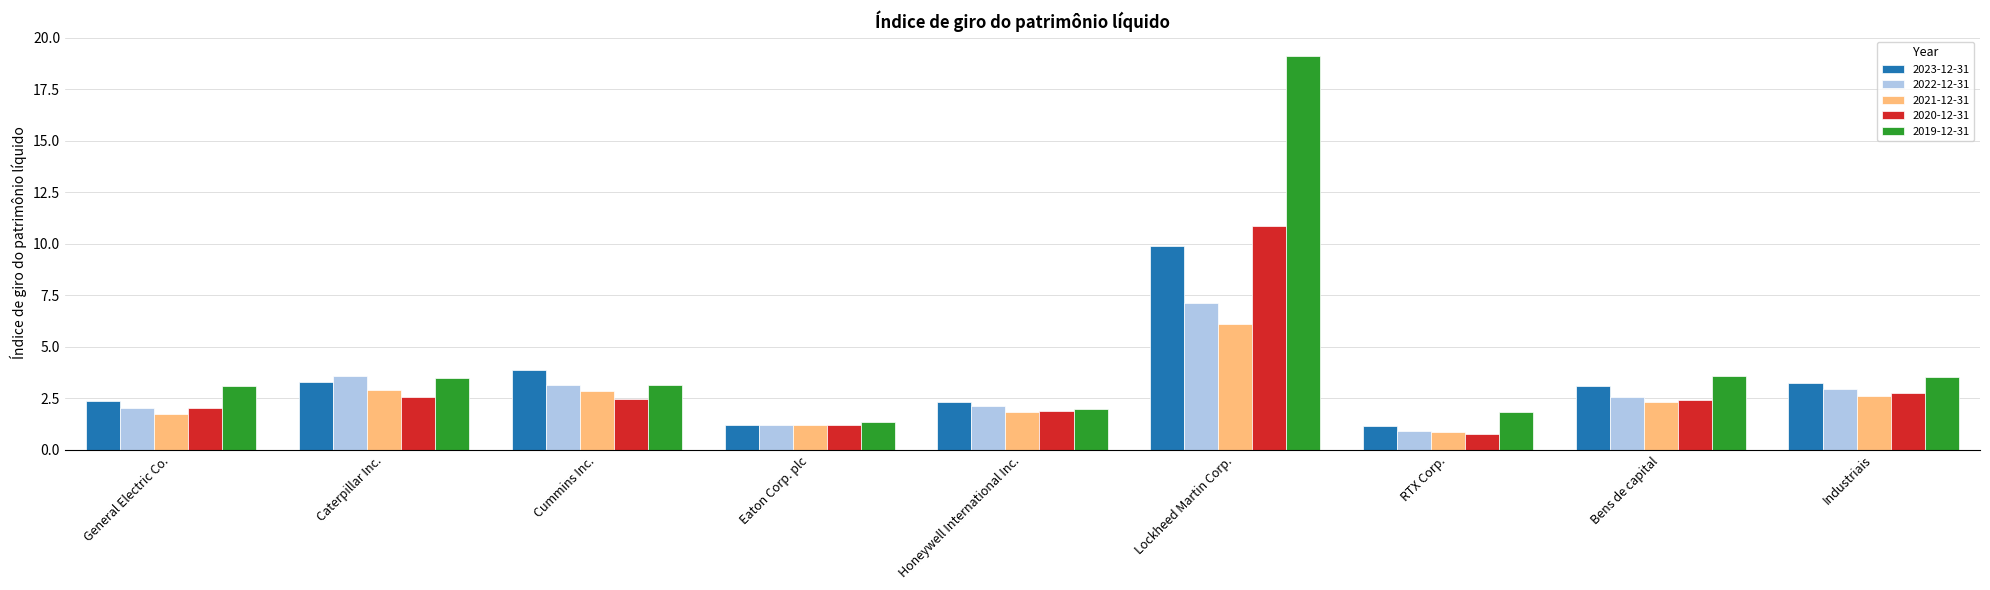

What value does the 2022-12-31 series have at Eaton Corp. plc?

1.2